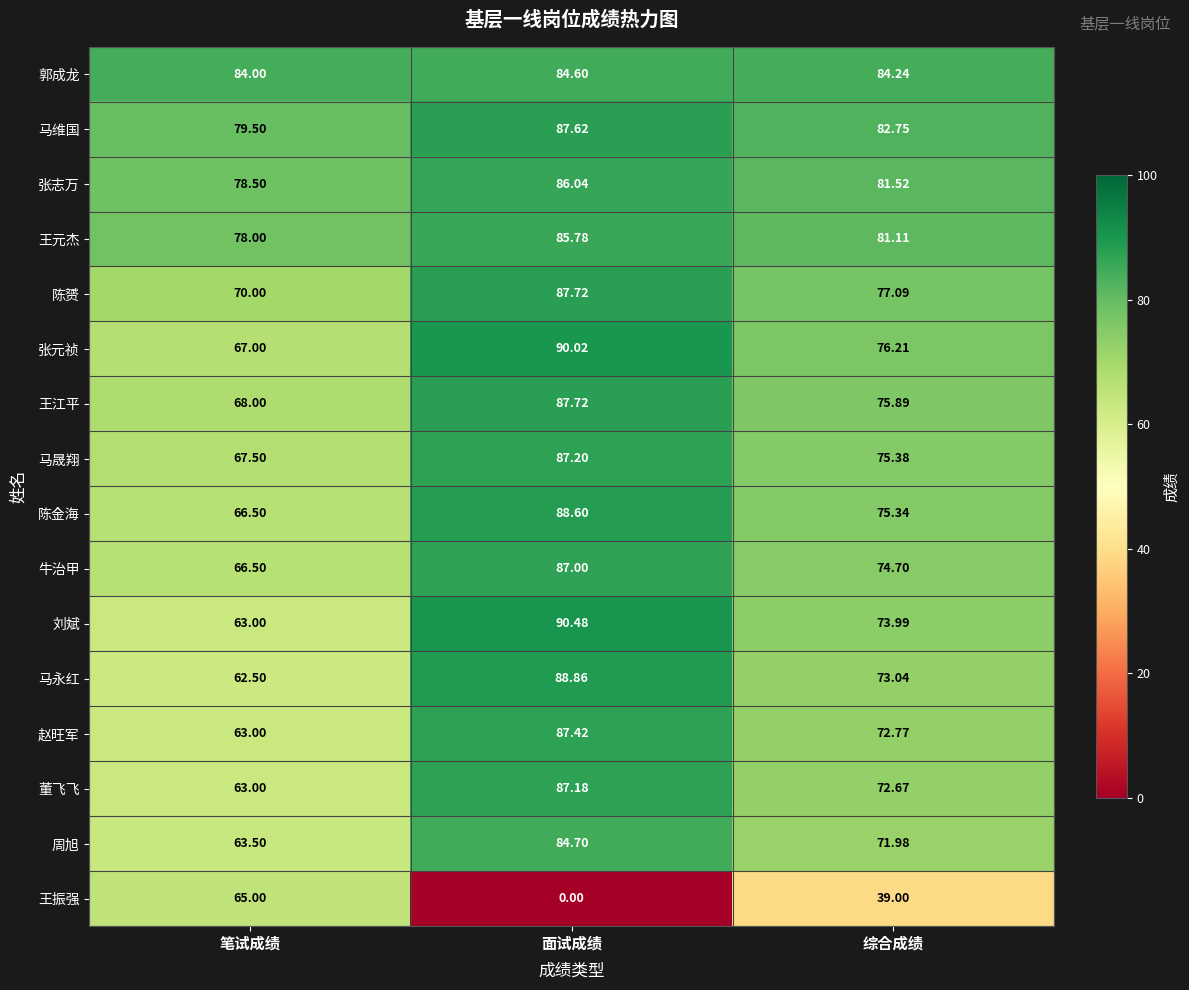

Between 笔试成绩 and 综合成绩, which series saw the biggest shift?

王振强